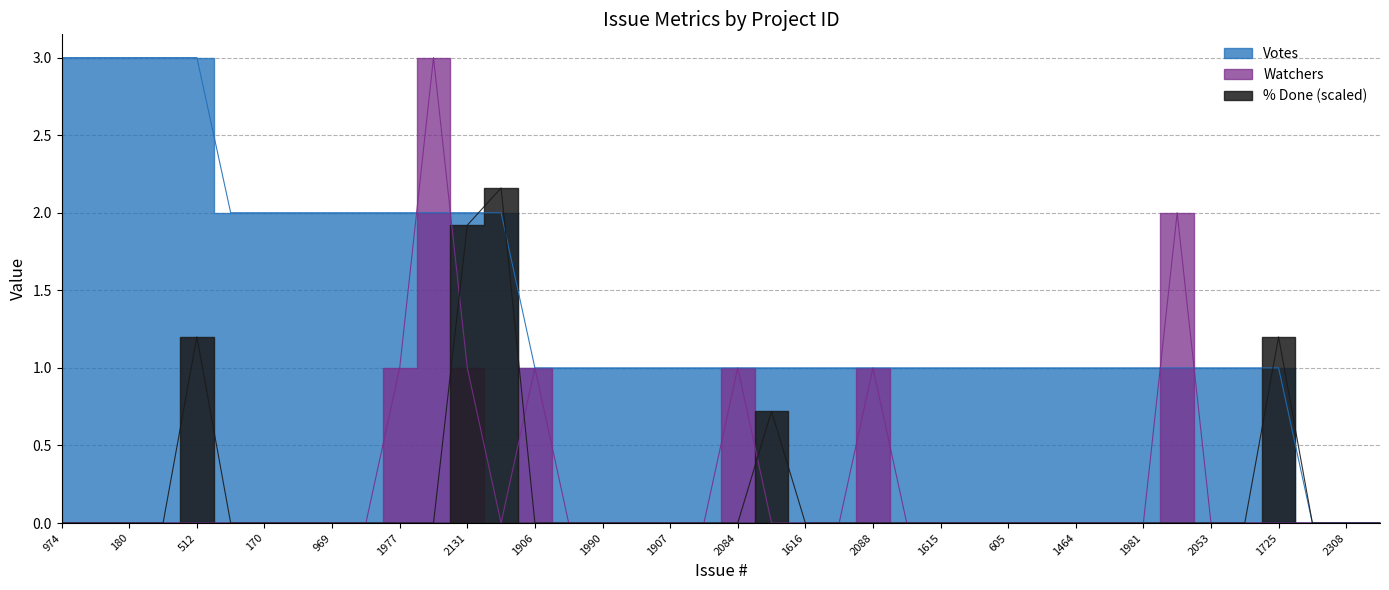

Reading right to left, transcribe all the data shown in this chart.

% Done: 2309=0.0	2308=0.0	2305=0.0	1725=1.2	1613=0.0	2053=0.0	2018=0.0	1981=0.0	1739=0.0	1464=0.0	895=0.0	605=0.0	181=0.0	1615=0.0	189=0.0	2088=0.0	1618=0.0	1616=0.0	2242=0.7	2084=0.0	2201=0.0	1907=0.0	1028=0.0	1990=0.0	971=0.0	1906=0.0	2098=2.2	2131=1.9	2075=0.0	1977=0.0	1619=0.0	969=0.0	184=0.0	170=0.0	128=0.0	512=1.2	230=0.0	180=0.0	124=0.0	974=0.0
Watchers: 2309=0.0	2308=0.0	2305=0.0	1725=0.0	1613=0.0	2053=0.0	2018=2.0	1981=0.0	1739=0.0	1464=0.0	895=0.0	605=0.0	181=0.0	1615=0.0	189=0.0	2088=1.0	1618=0.0	1616=0.0	2242=0.0	2084=1.0	2201=0.0	1907=0.0	1028=0.0	1990=0.0	971=0.0	1906=1.0	2098=0.0	2131=1.0	2075=3.0	1977=1.0	1619=0.0	969=0.0	184=0.0	170=0.0	128=0.0	512=0.0	230=0.0	180=0.0	124=0.0	974=0.0
Votes: 2309=0.0	2308=0.0	2305=0.0	1725=1.0	1613=1.0	2053=1.0	2018=1.0	1981=1.0	1739=1.0	1464=1.0	895=1.0	605=1.0	181=1.0	1615=1.0	189=1.0	2088=1.0	1618=1.0	1616=1.0	2242=1.0	2084=1.0	2201=1.0	1907=1.0	1028=1.0	1990=1.0	971=1.0	1906=1.0	2098=2.0	2131=2.0	2075=2.0	1977=2.0	1619=2.0	969=2.0	184=2.0	170=2.0	128=2.0	512=3.0	230=3.0	180=3.0	124=3.0	974=3.0